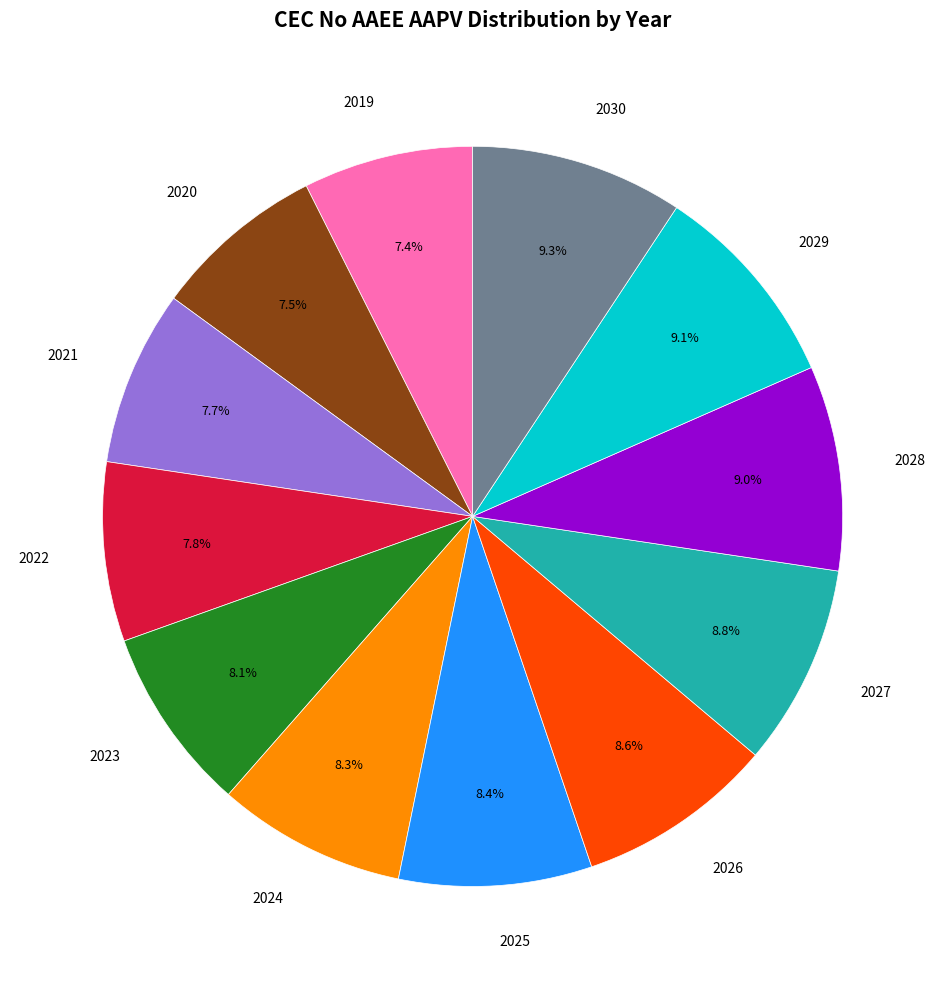

How many slices are in this pie chart?

12